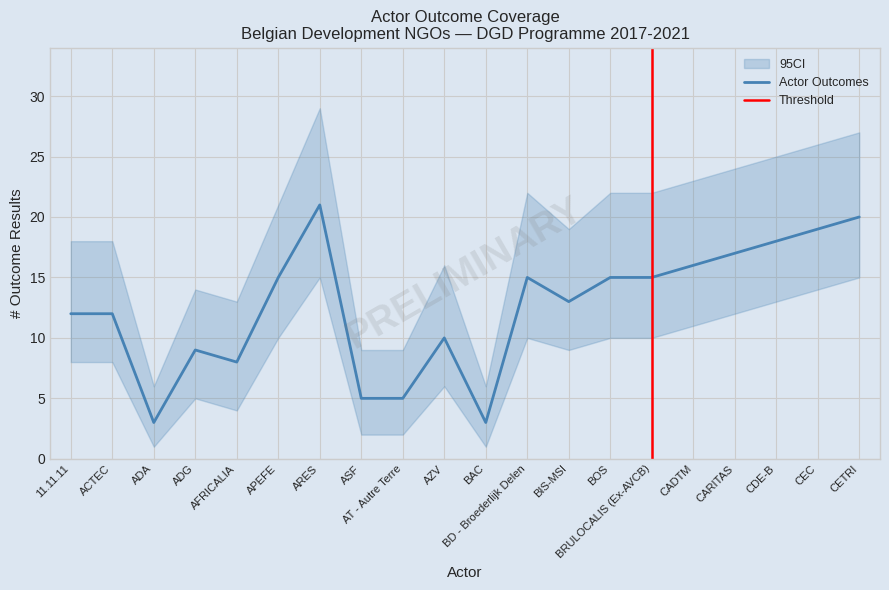

What is the lowest value of the Actor Outcomes series?

3